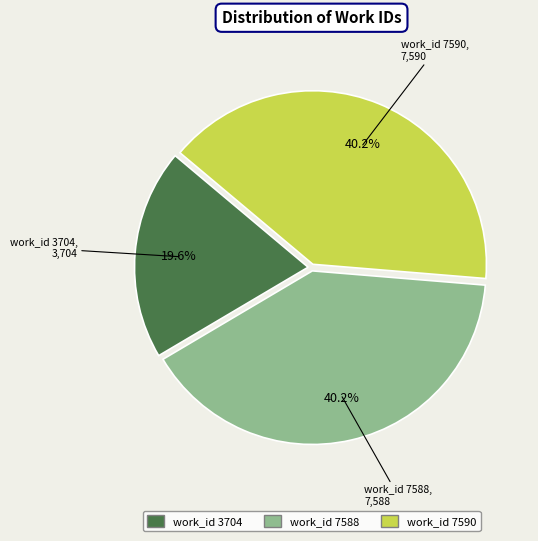

Approximately how many times larger is the value at work_id 3704 compared to work_id 7590?

0.5